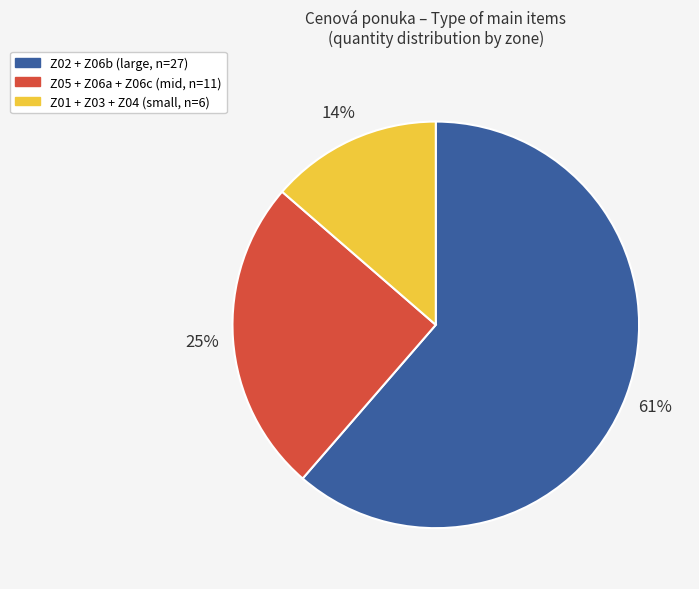

To the nearest percent, what is the average slice percentage?

33%